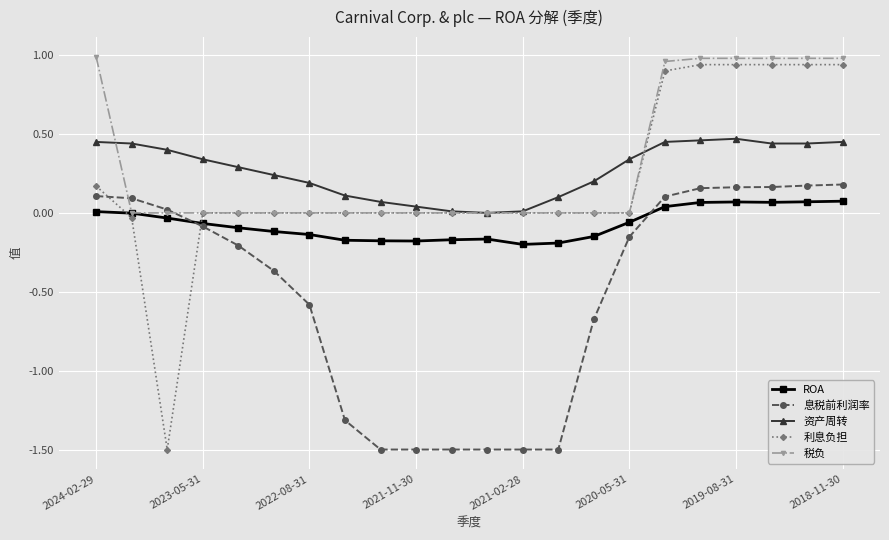

True or false: ROA has more than 0 interior local peaks.

True